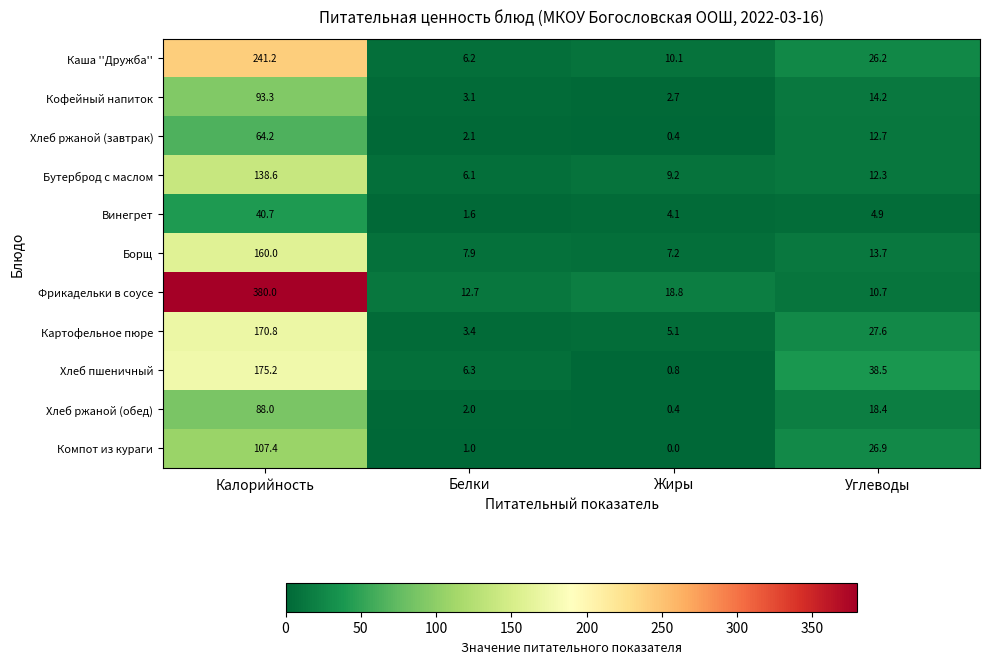

What is the sum of the Картофельное пюре values at Белки and Углеводы?

31.0